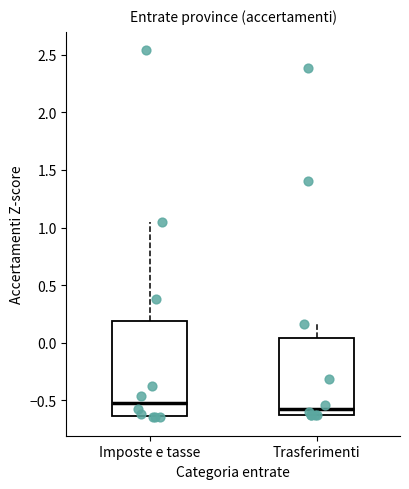

Where does the upper whisker of the box for Imposte e tasse end on the y-axis? The values are not printed on the chart, so give them approximately, as read against the axis.

1.05